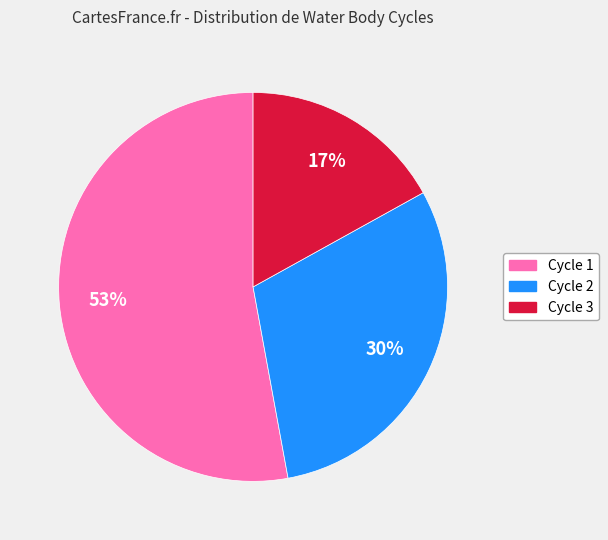

Is it true that Cycle 3 is 10% of the pie?

False